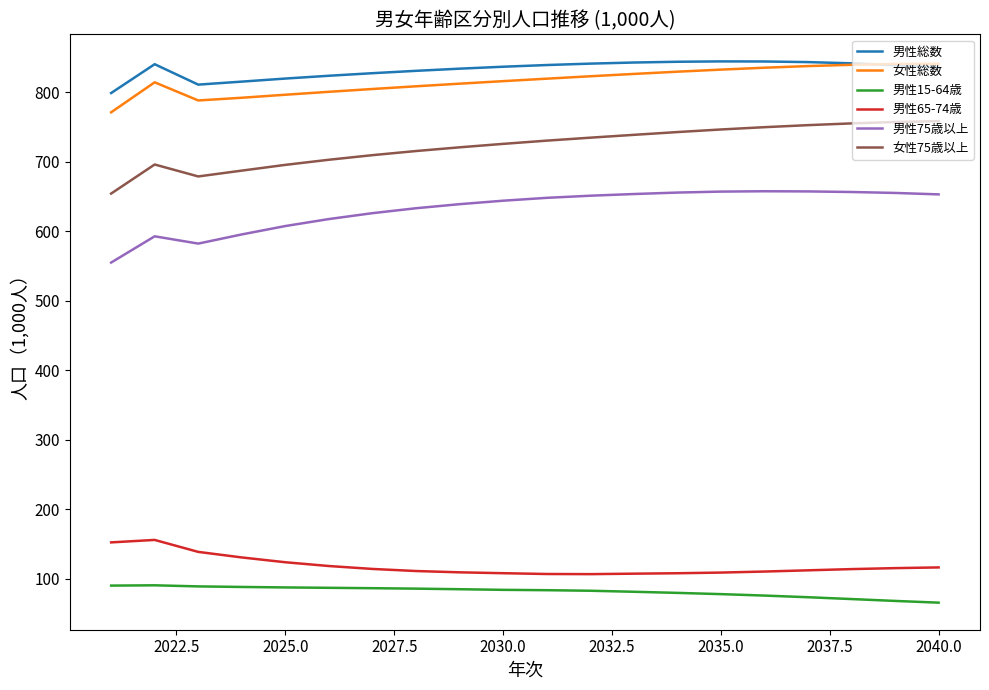

True or false: 男性総数 and 女性75歳以上 cross at least once.

False